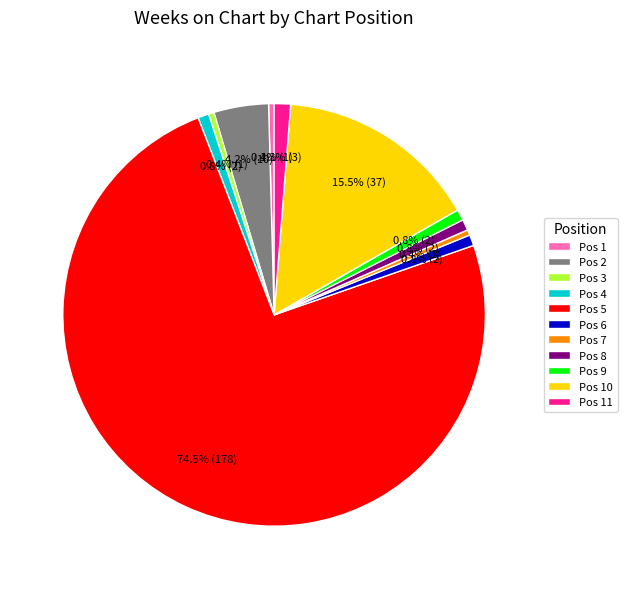

Do Pos 1 and Pos 7 together represent more than half of the pie?

No